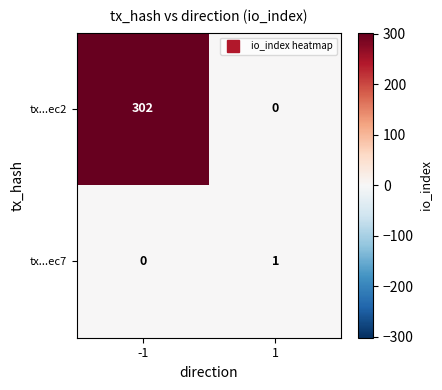

How many distinct data groups are displayed?

2